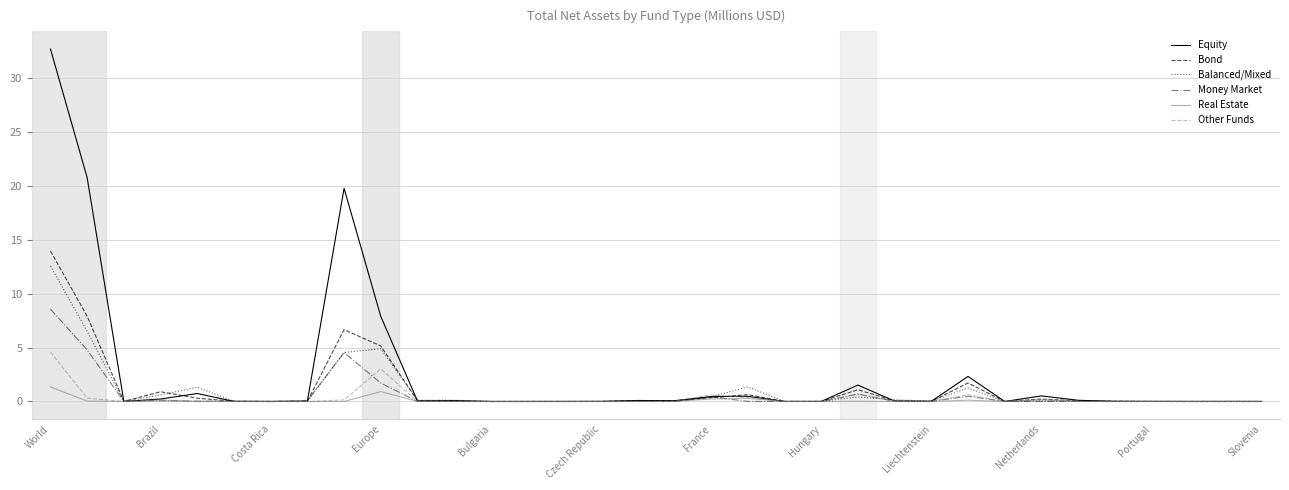

Which series has the largest range (max minus min)?

Equity